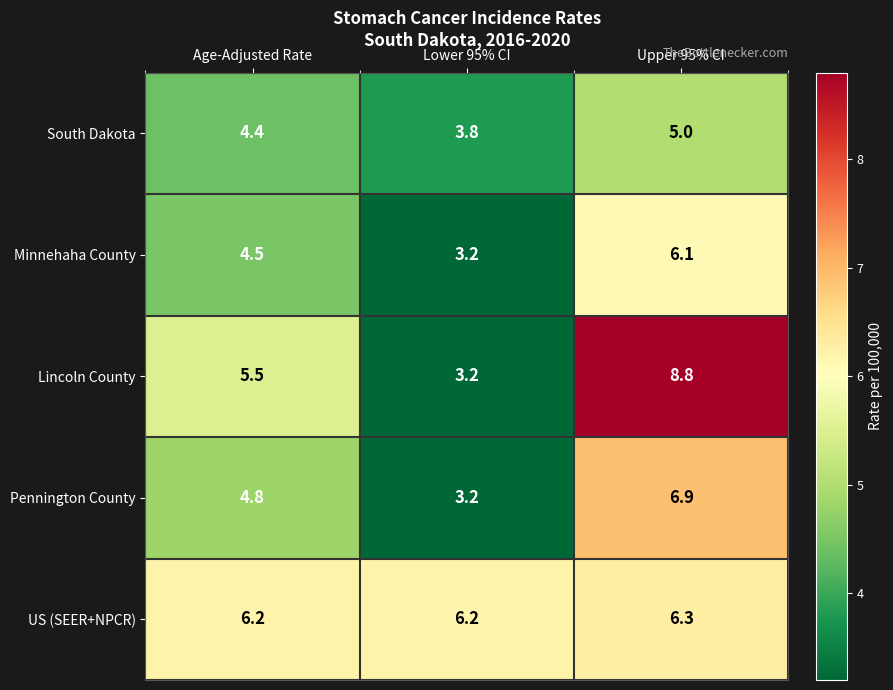

Reading left to right, what are all the values shown in this chart?

South Dakota: 4.4	3.8	5.0
Minnehaha County: 4.5	3.2	6.1
Lincoln County: 5.5	3.2	8.8
Pennington County: 4.8	3.2	6.9
US (SEER+NPCR): 6.2	6.2	6.3